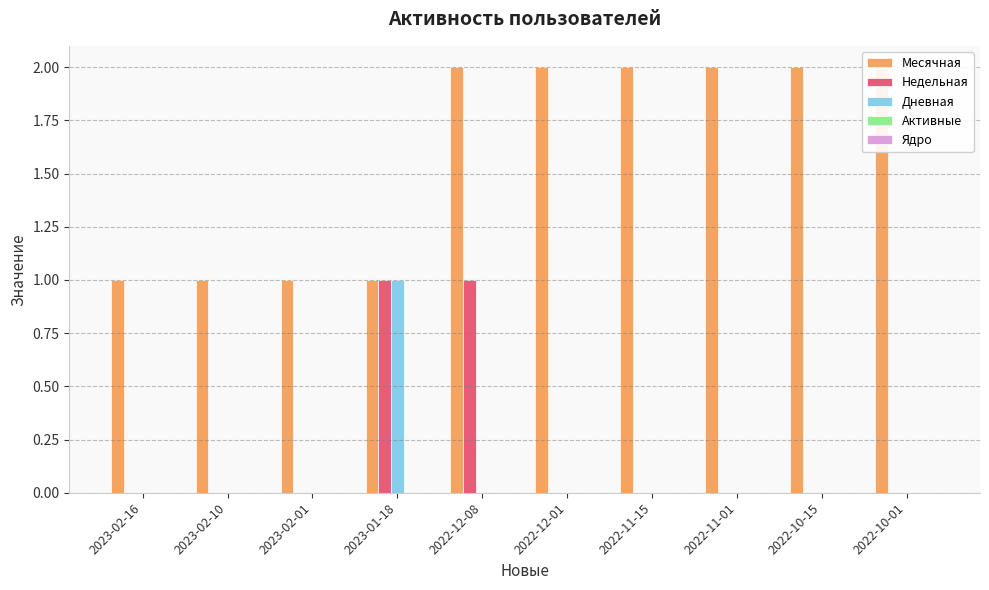

List the series in order of their peak value, highest first.

Месячная, Недельная, Дневная, Активные, Ядро